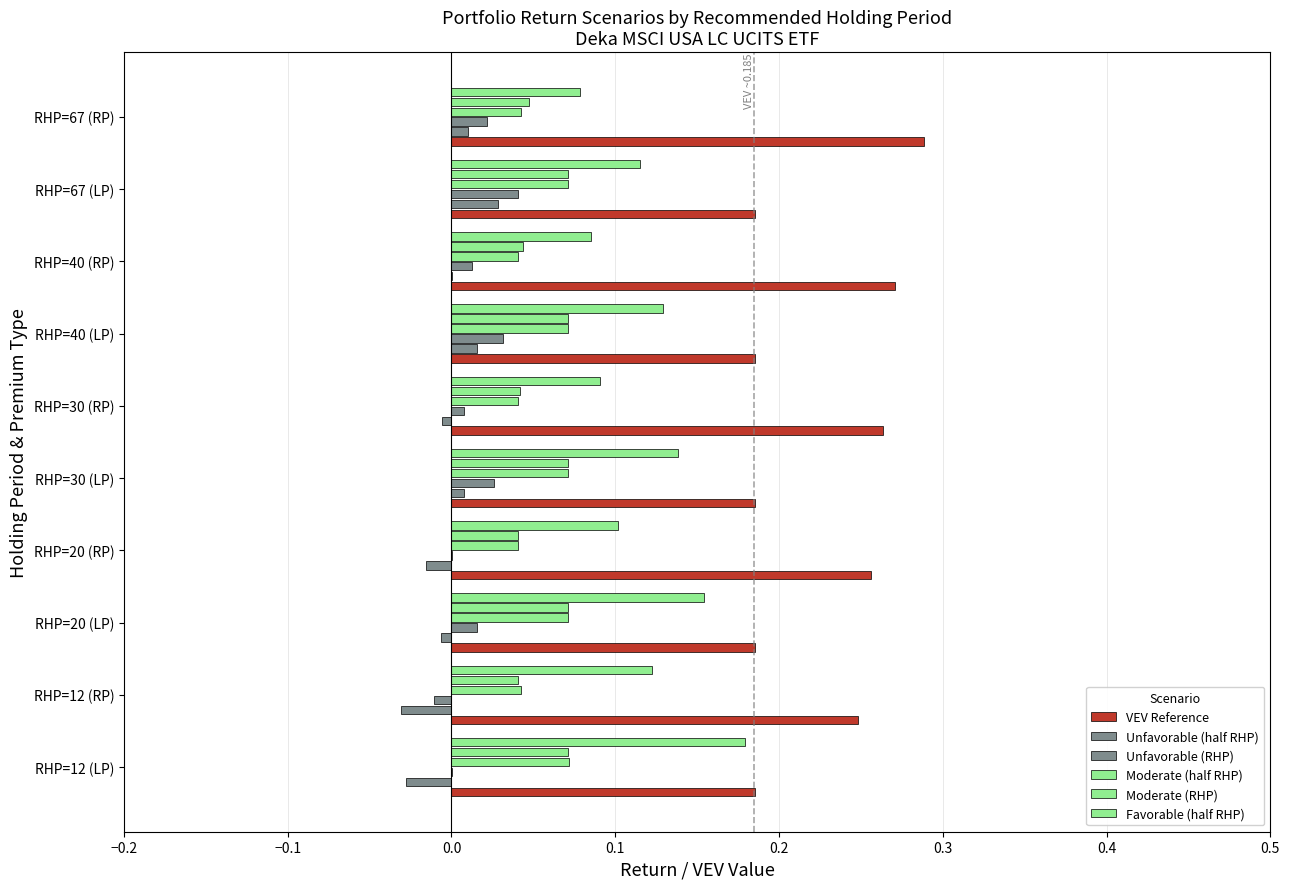

Count the number of data series in this chart.

6